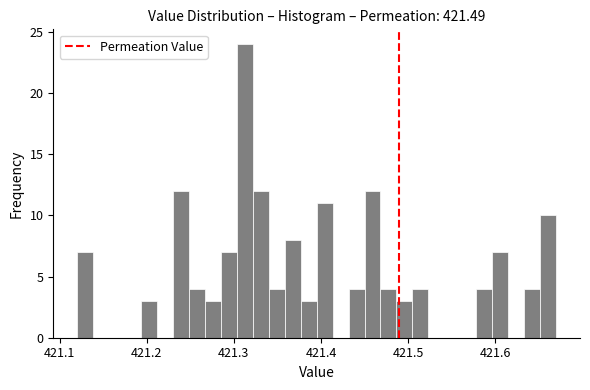

Read against the x-axis, roughly where is the centre of the tallest bar?

421.31